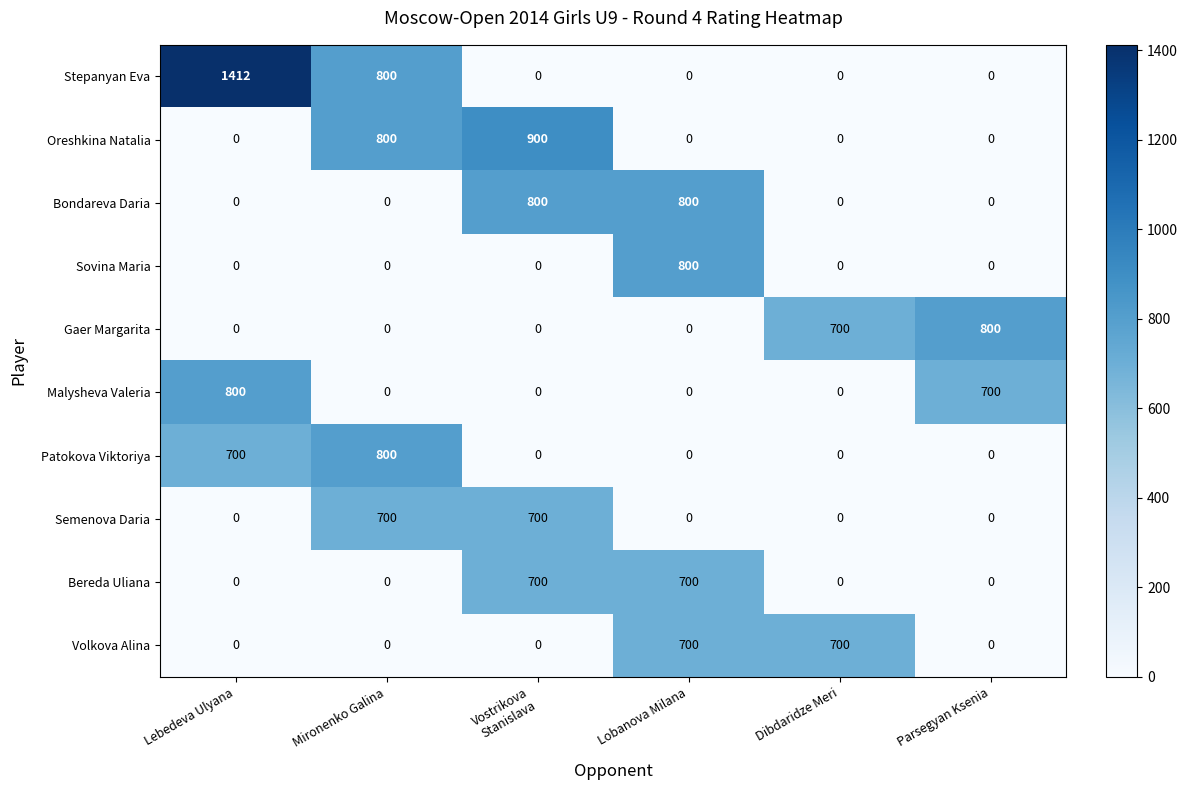

At which category does the chart reach its peak across all series?

Lebedeva Ulyana